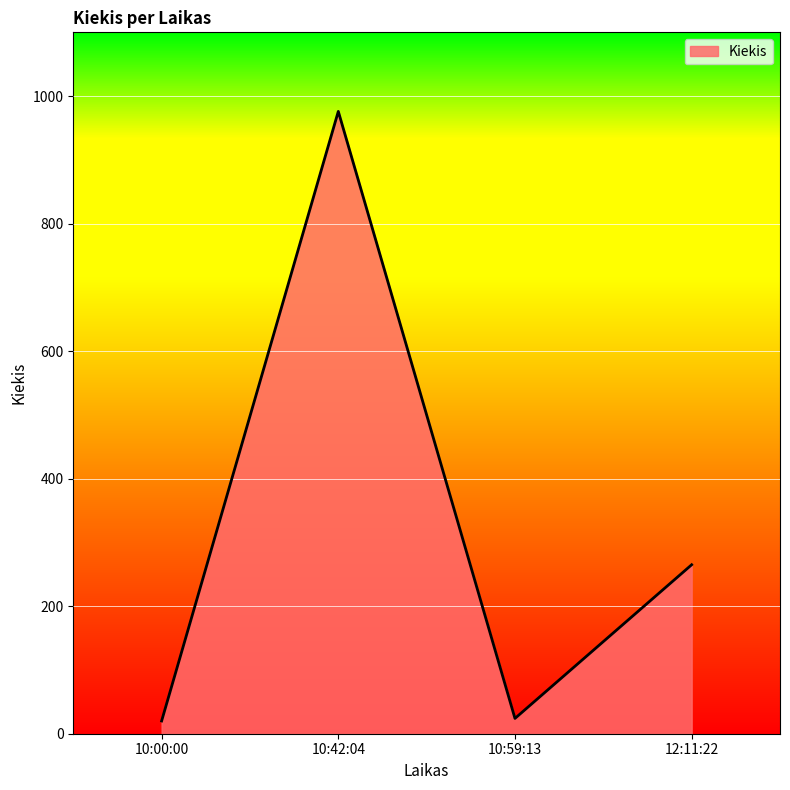

True or false: the data shows 403 at 12:11:22.

False